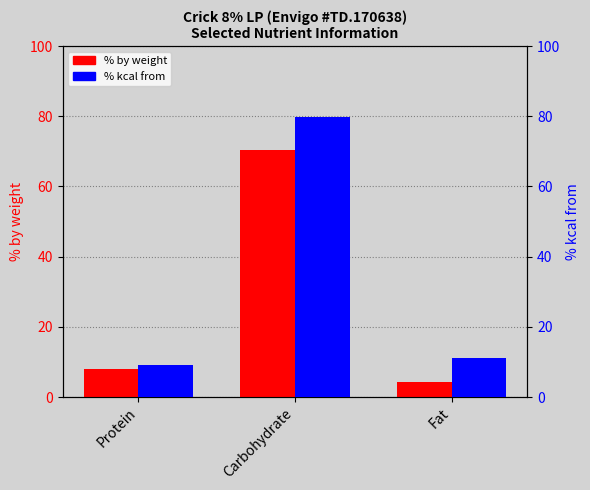

What is the label of the 2nd bar from the right?

Carbohydrate